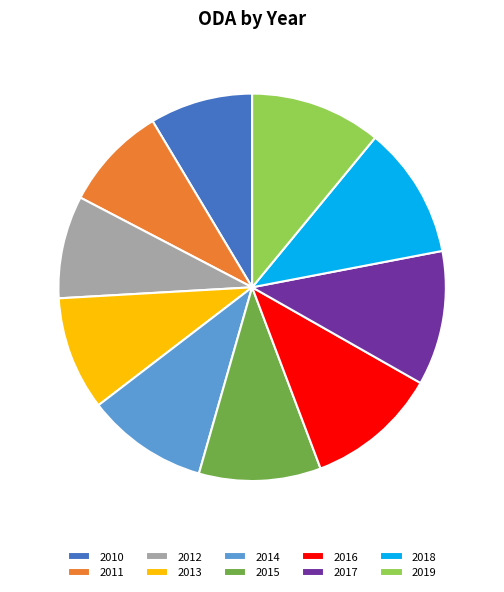

True or false: 2016 accounts for 11% of the total.

True